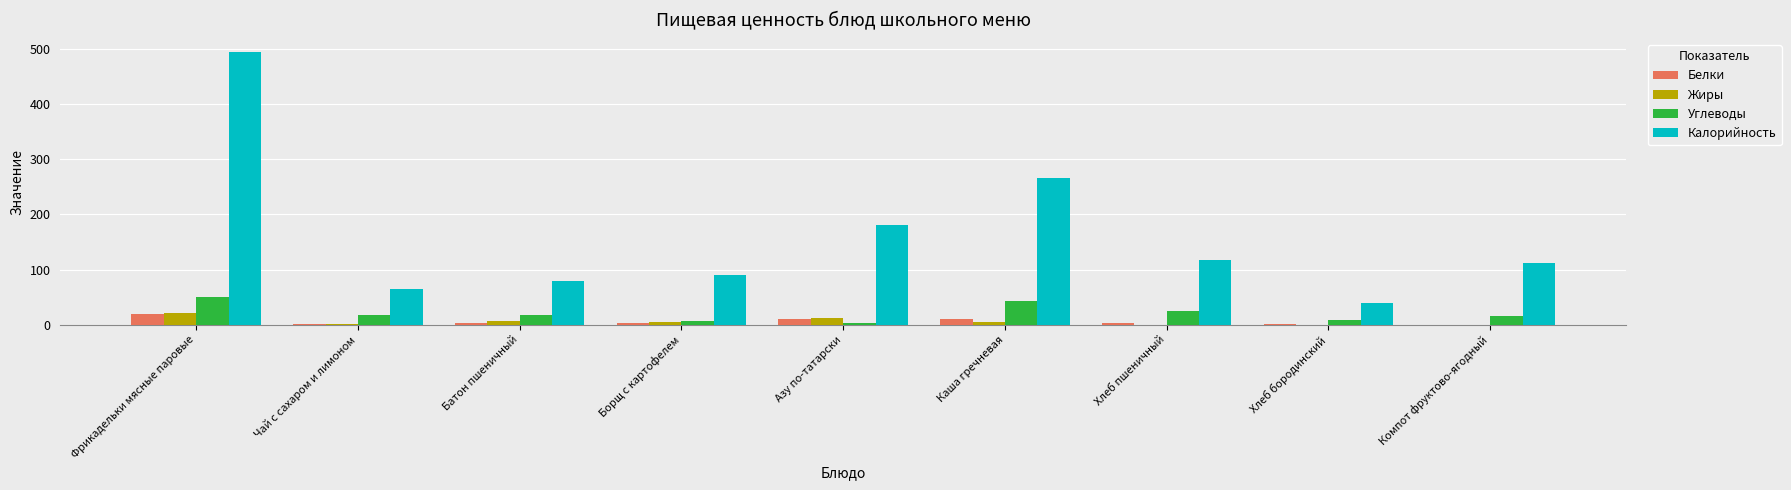

Is it true that Углеводы equals 17.5 at Чай с сахаром и лимоном?

True